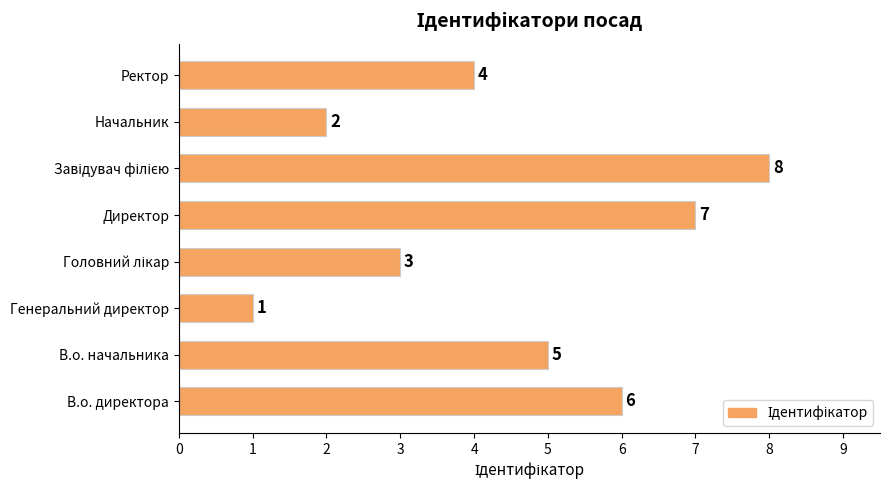

The chart shows a value of 5 at В.о. начальника. True or false?

True